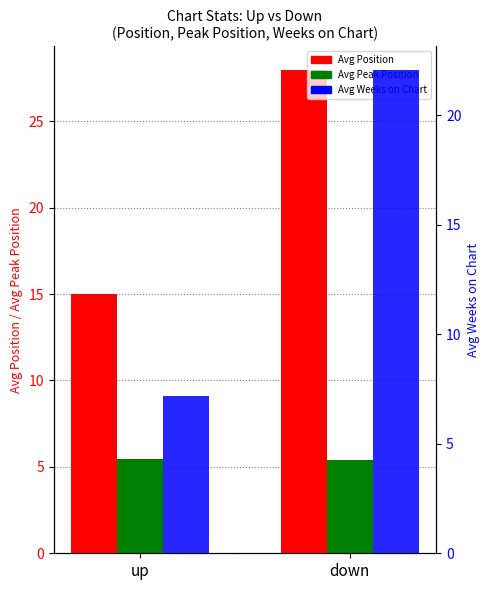

What is the total value across all series at down?

55.4